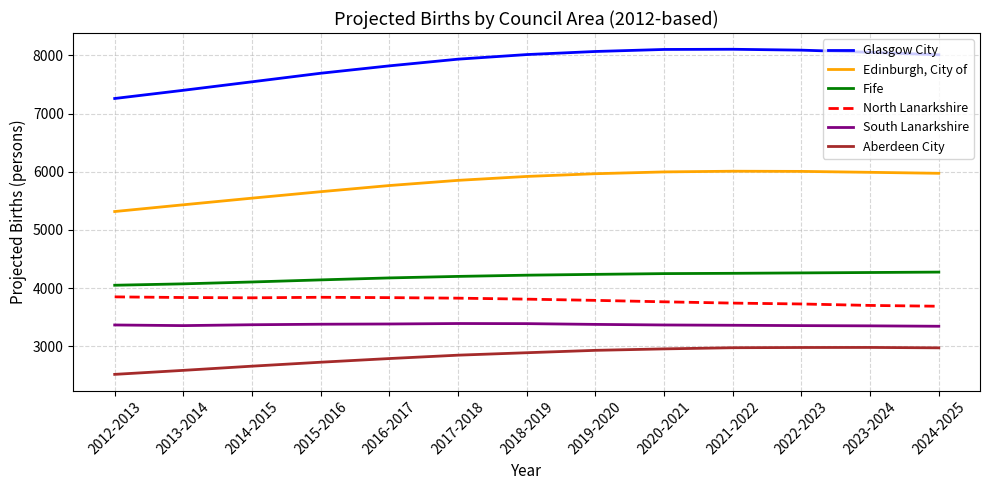

What is the difference between the second highest and second lowest values in the Edinburgh, City of series?

574